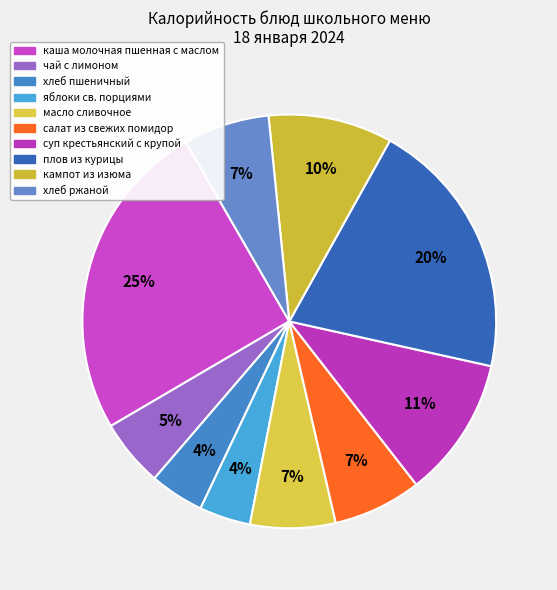

Does any single category account for the majority?

No